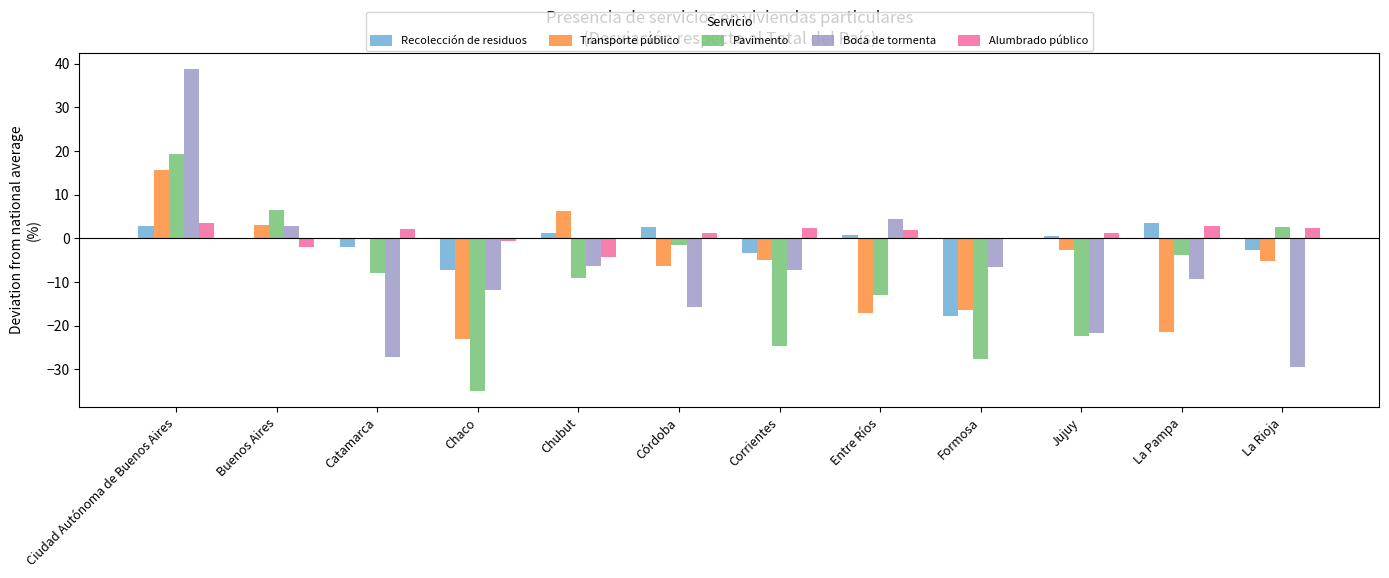

Where is Recolección de residuos nearest to the value -7?

Chaco